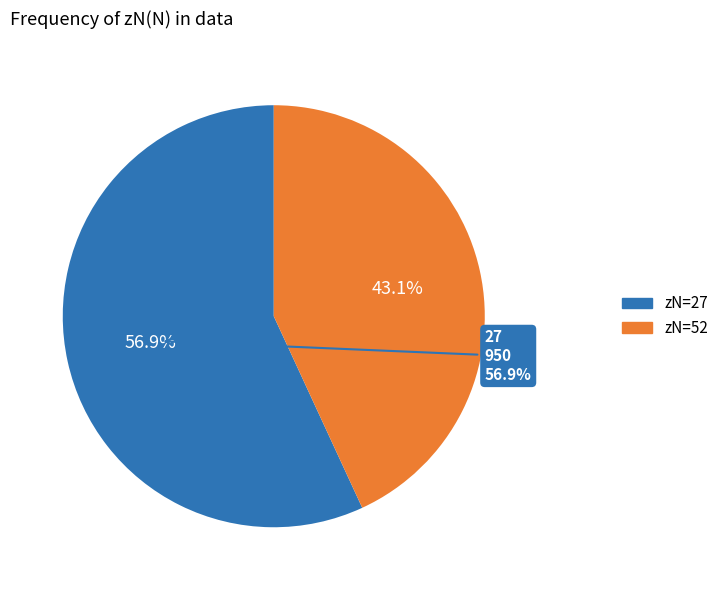

To the nearest percent, what is the combined percentage of 27 and 52?

100%